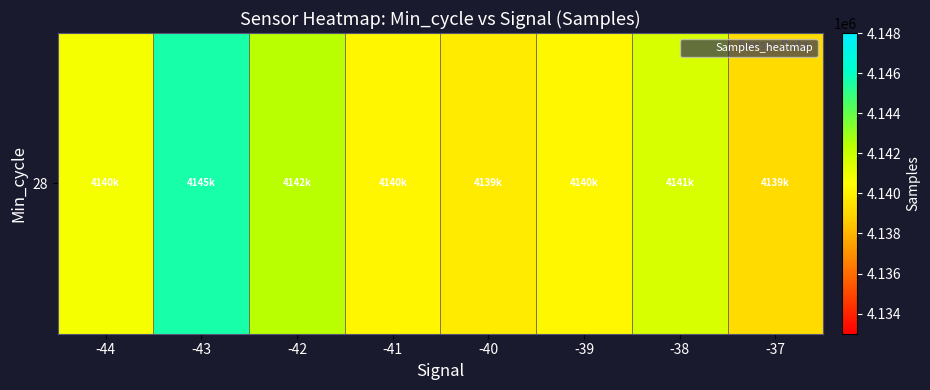

Reading left to right, transcribe all the data shown in this chart.

4140765.0	4145554.0	4142396.0	4140171.6	4139760.6	4140216.4	4141555.4	4139196.0